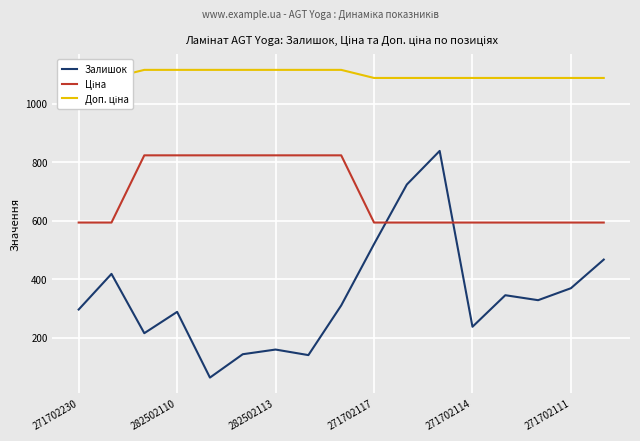

How many intersections are there between Залишок and Ціна?

2